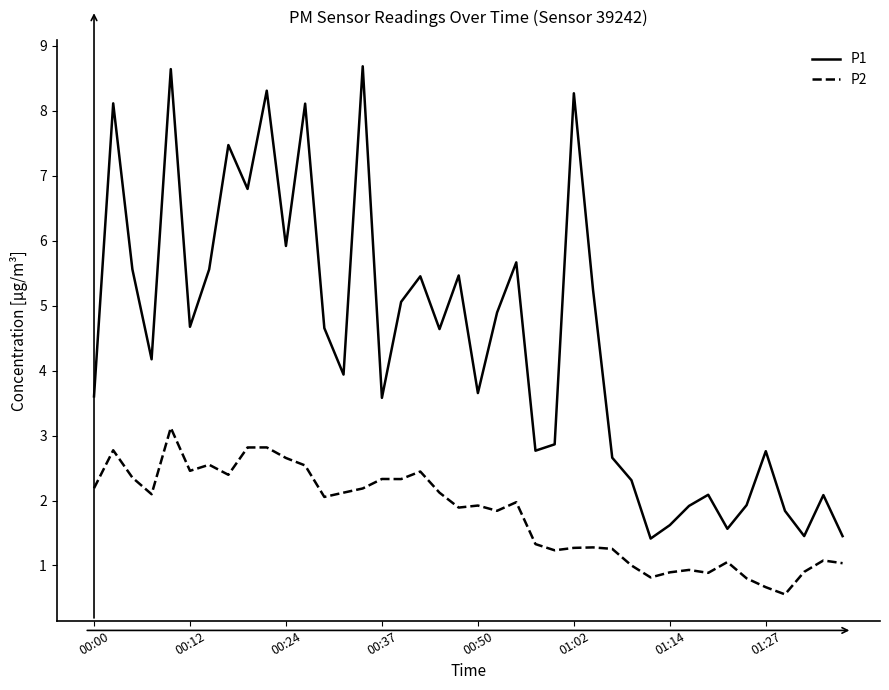

Rank the series by their average value, from highest to lowest.

P1, P2